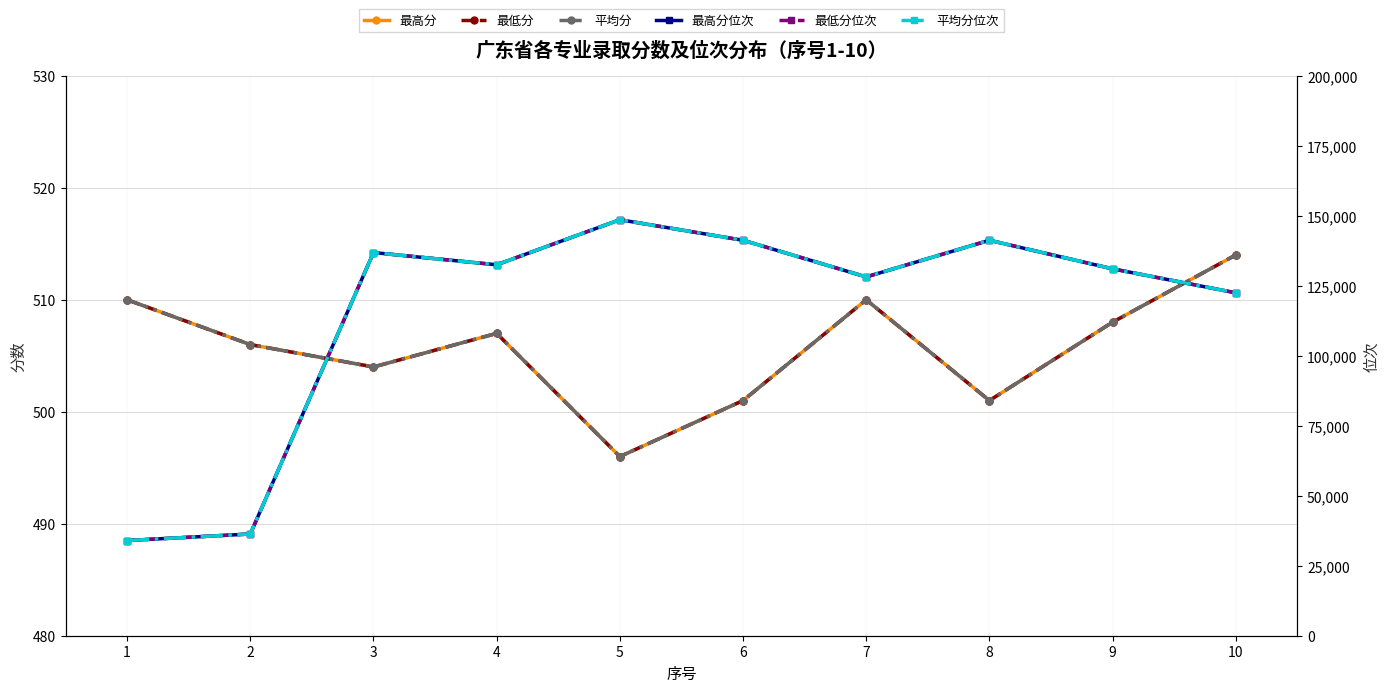

Where does the 平均分位次 series first go above 132502?

3